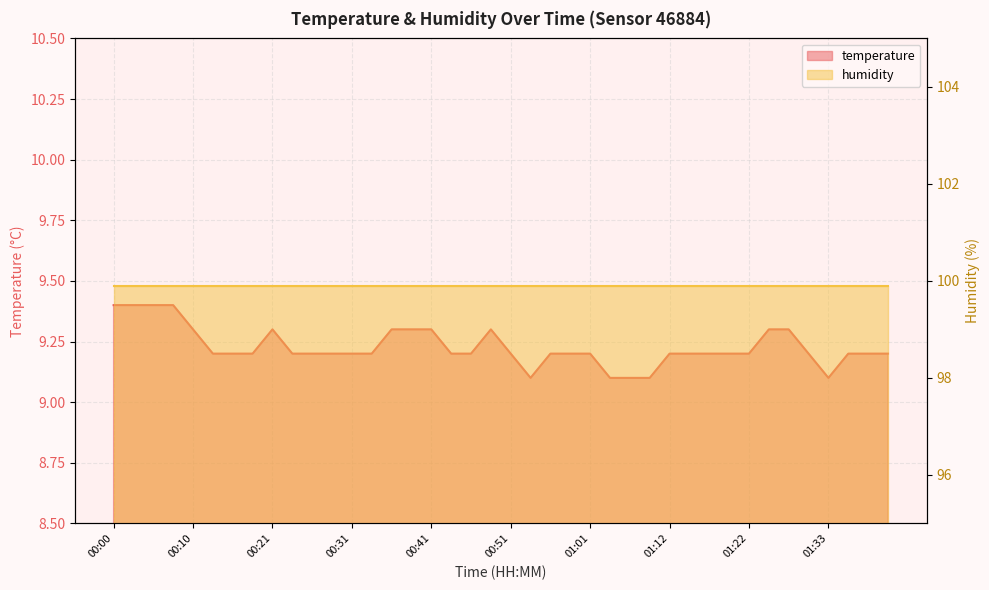

What is the maximum value shown in the chart?

9.4